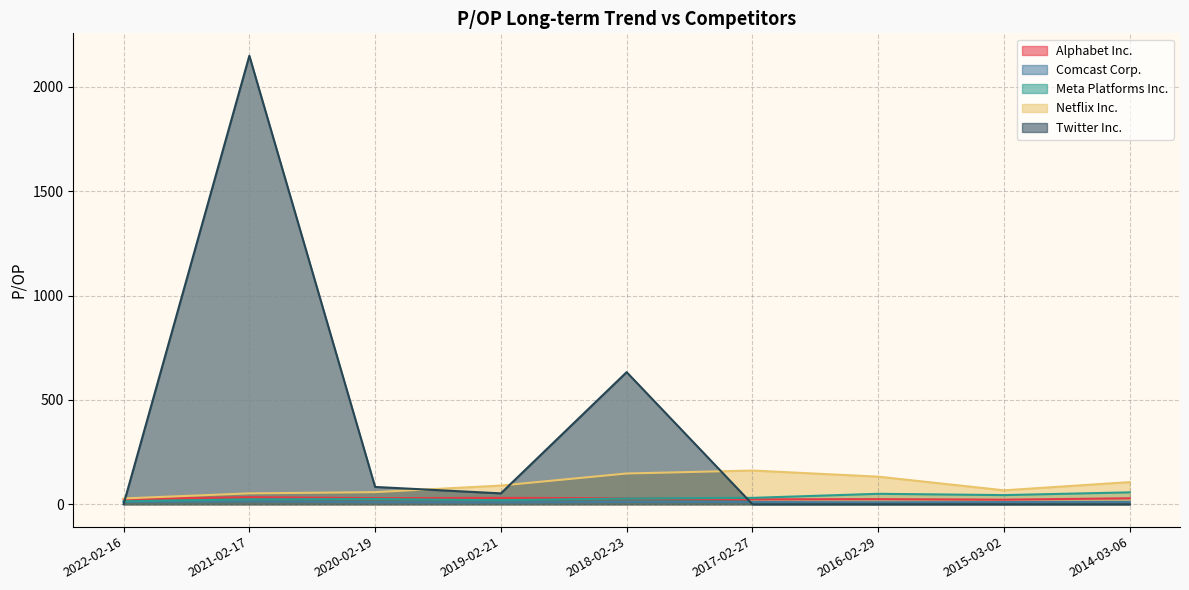

What position from the right is 2014-03-06?

1